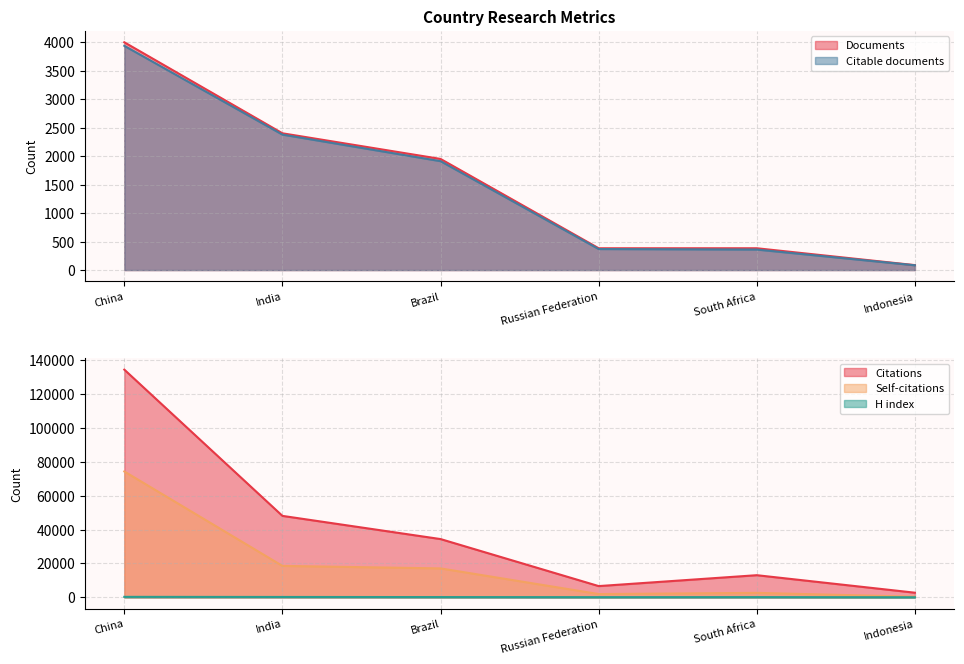

What are all the series names shown in the legend?

Documents, Citable documents, Citations, Self-citations, H index